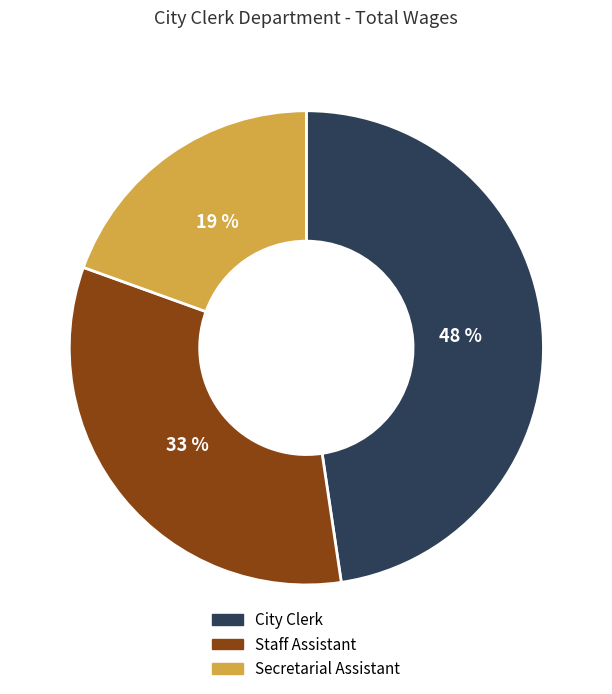

Is it true that Staff Assistant is 27% of the pie?

False